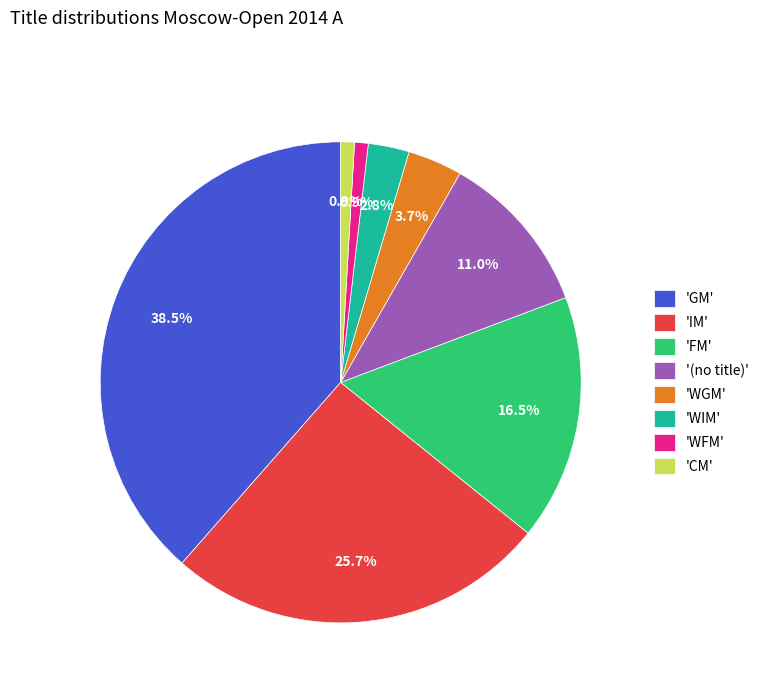

Is there a majority slice in this chart?

No